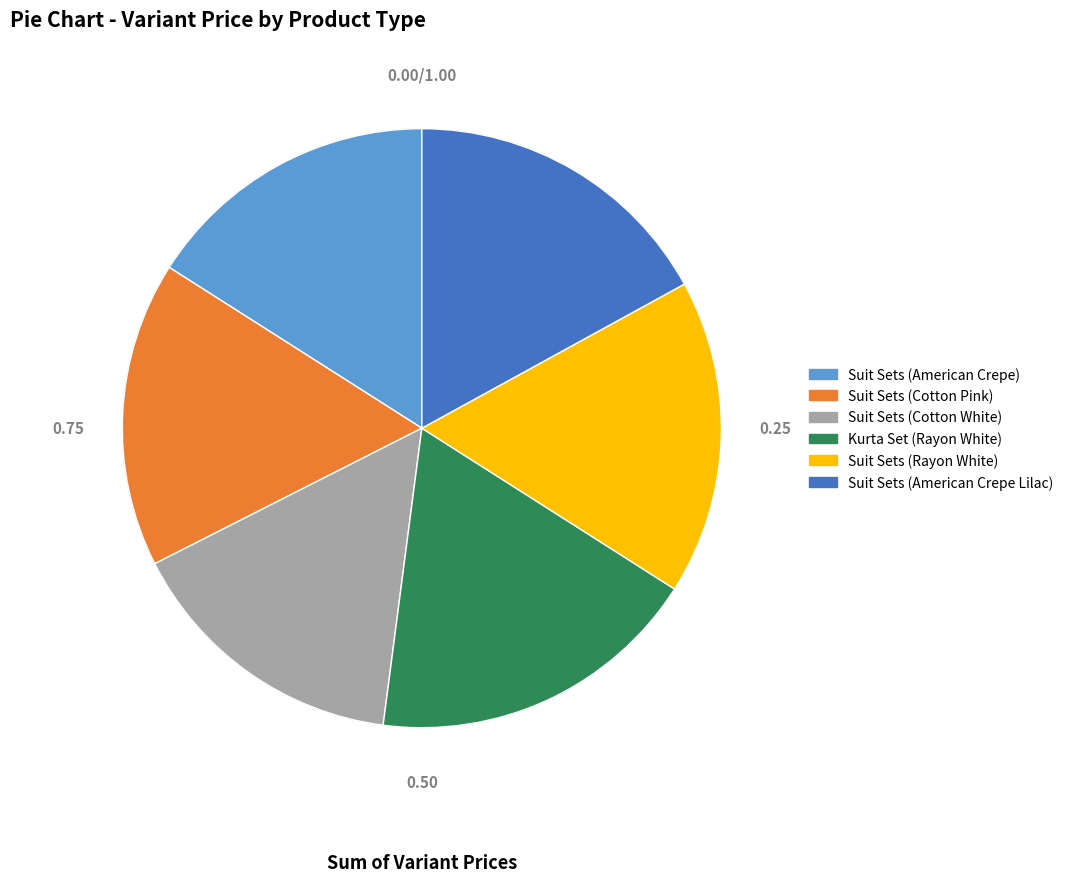

Which has a higher value, Suit Sets (Cotton White) or Suit Sets (Cotton Pink)?

Suit Sets (Cotton Pink)